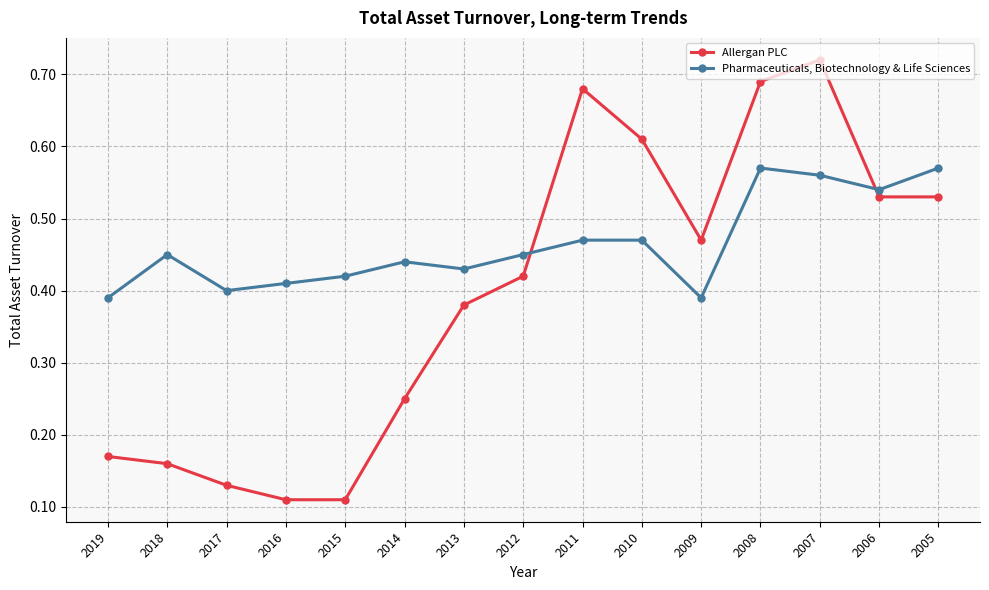

At 2007, list the series in order from largest to smallest.

Allergan PLC, Pharmaceuticals, Biotechnology & Life Sciences